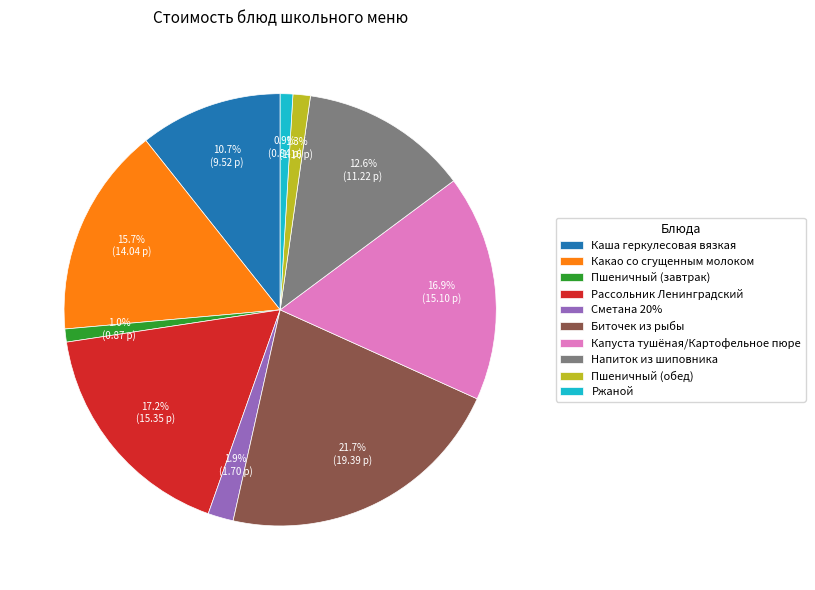

How much of the chart is everything except Какао со сгущенным молоком?

84.3%